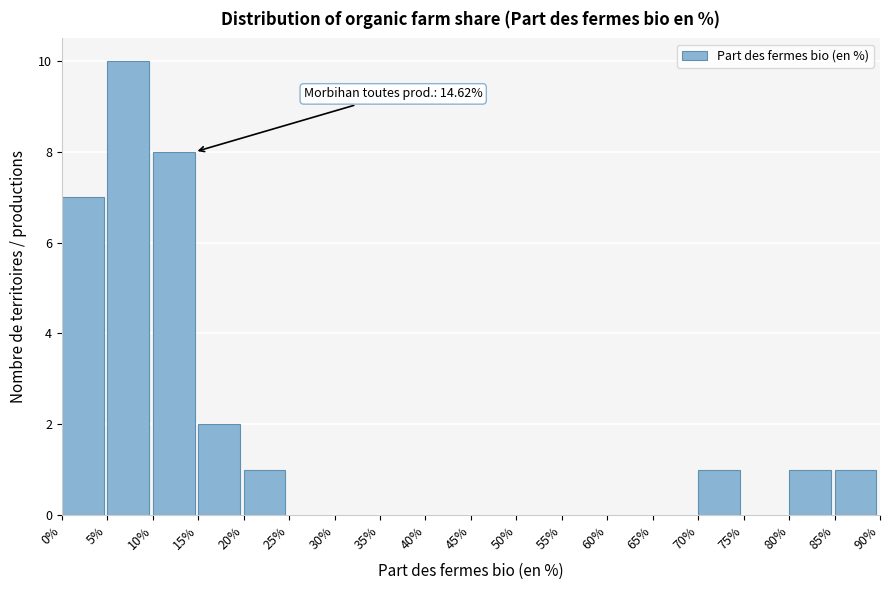

Which range on the x-axis has the tallest bar?

5% to 10%